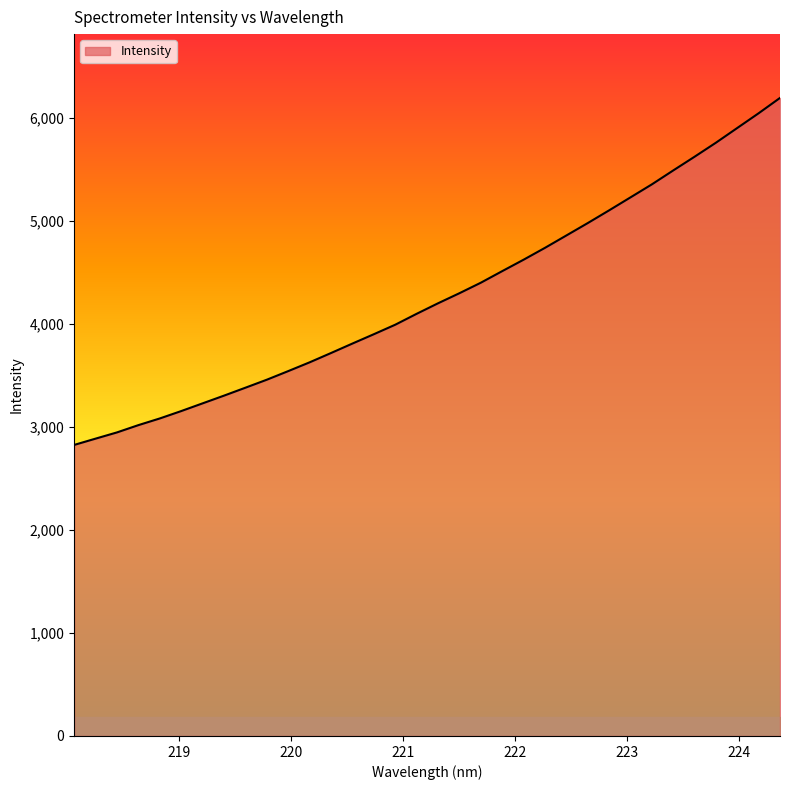

What is the greatest value displayed?

6190.4